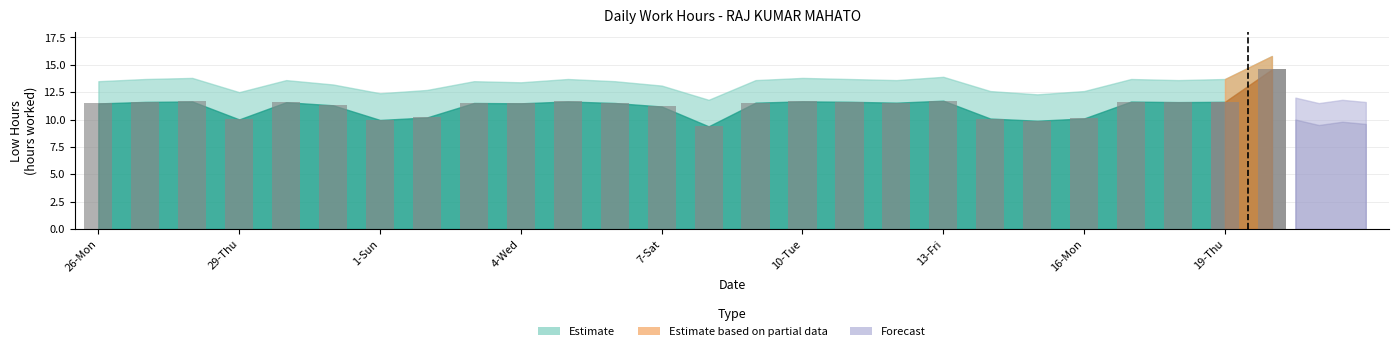

Which label corresponds to the largest value in the chart?

20-Fri